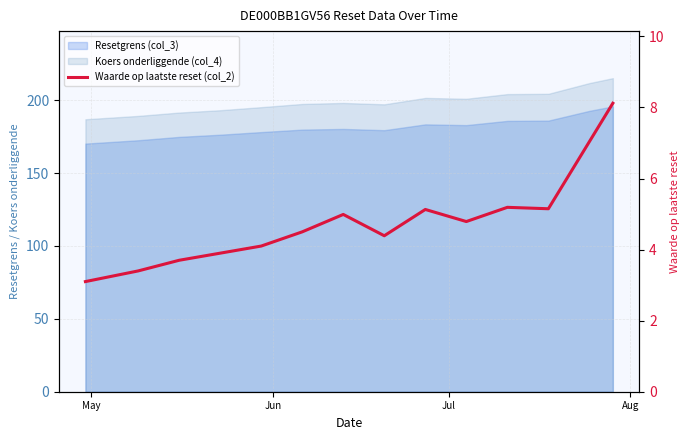

How many lines are shown in the chart?

1